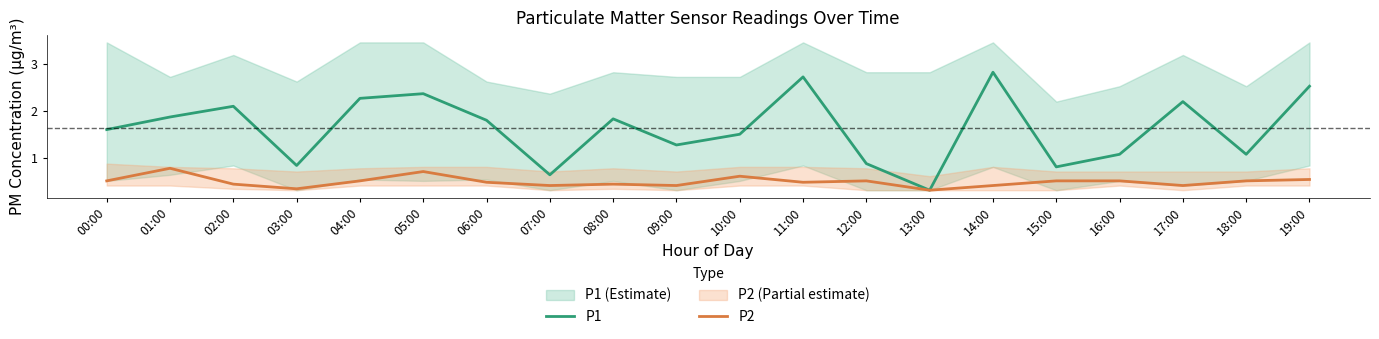

What is the spread (max minus min) of values at 17:00?

1.8